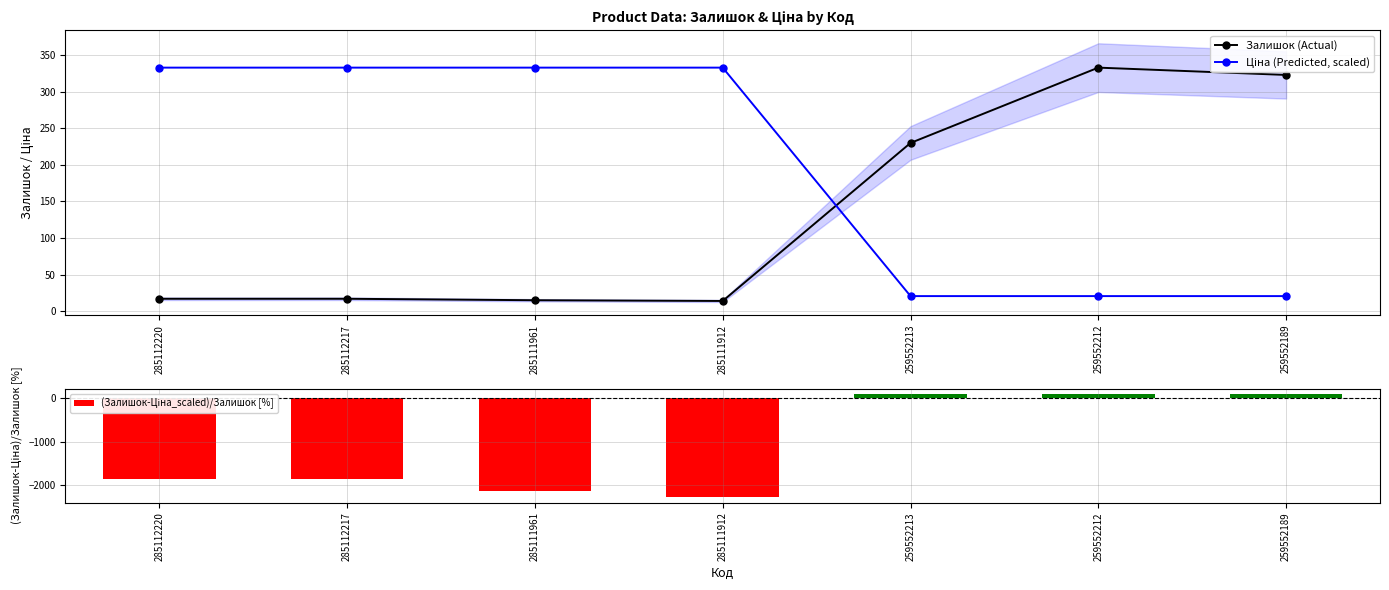

Between 285112220 and 285112217, which series saw the biggest shift?

Залишок (Actual)